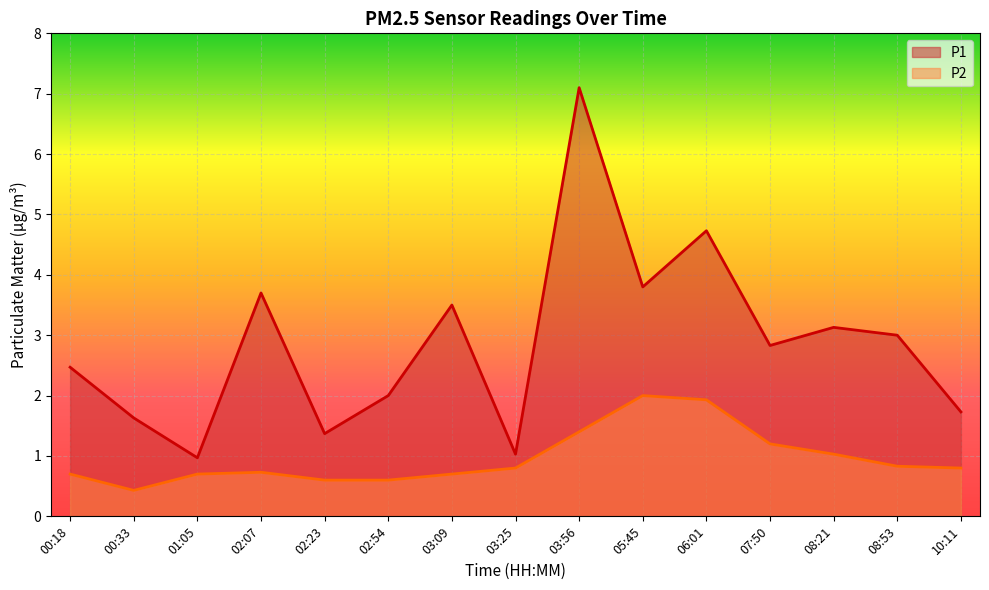

What is the average value of the P1 series?

2.9